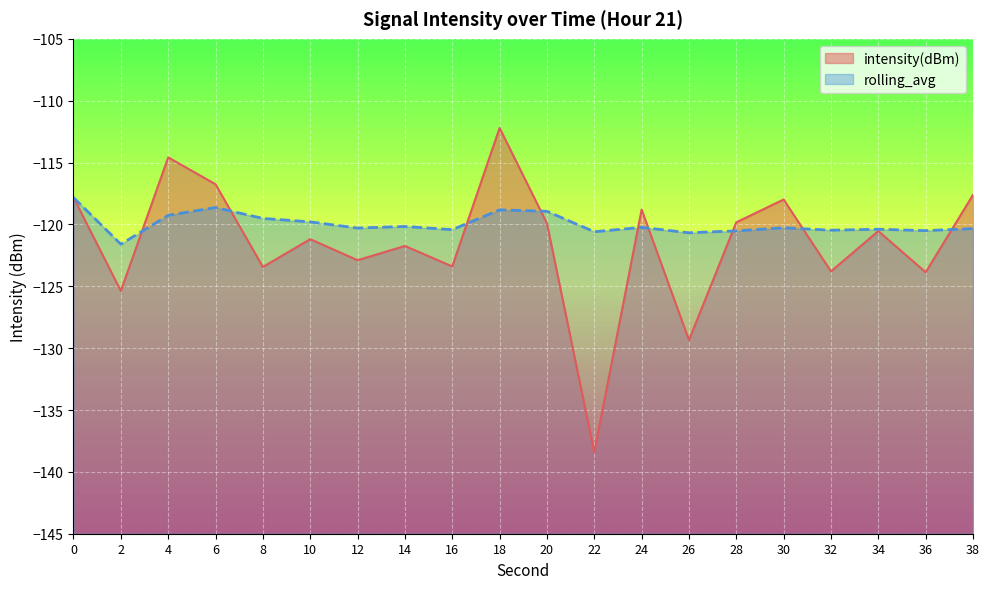

Is it true that rolling_avg equals -31.2 at 28?

False